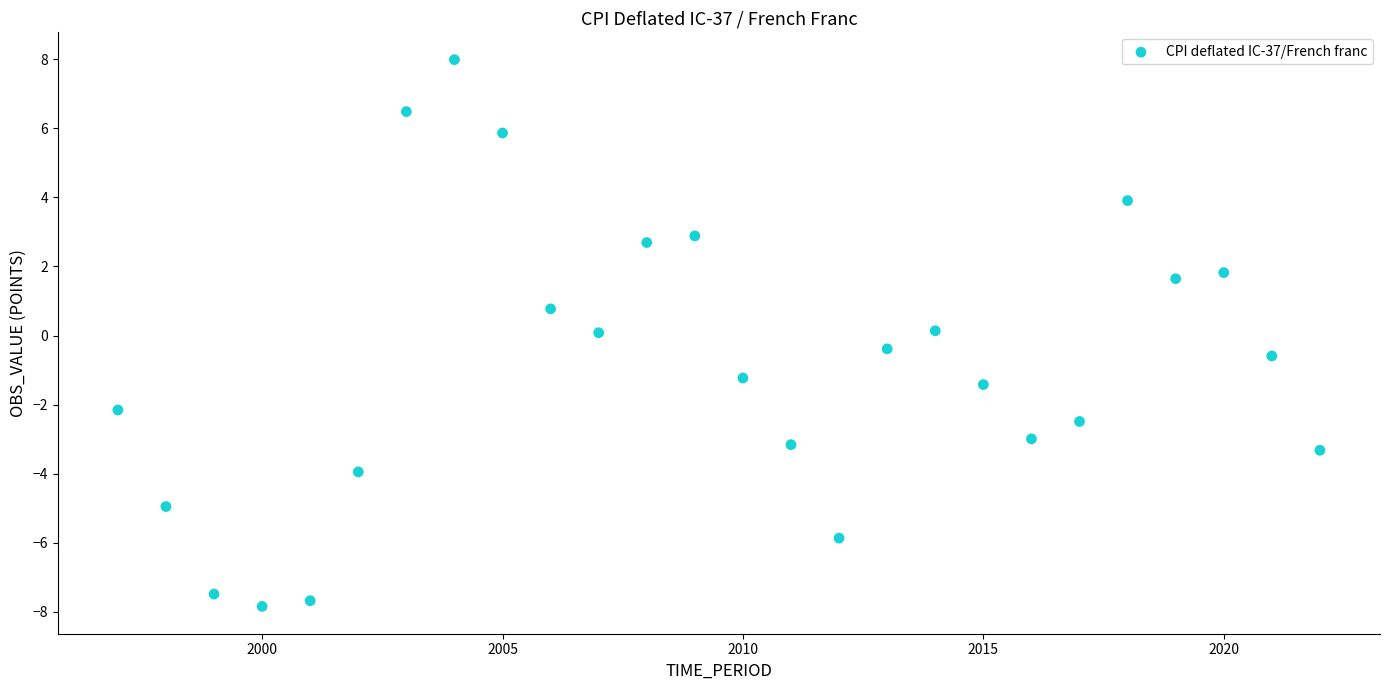

What is the range of X values (max minus min)?

25.0